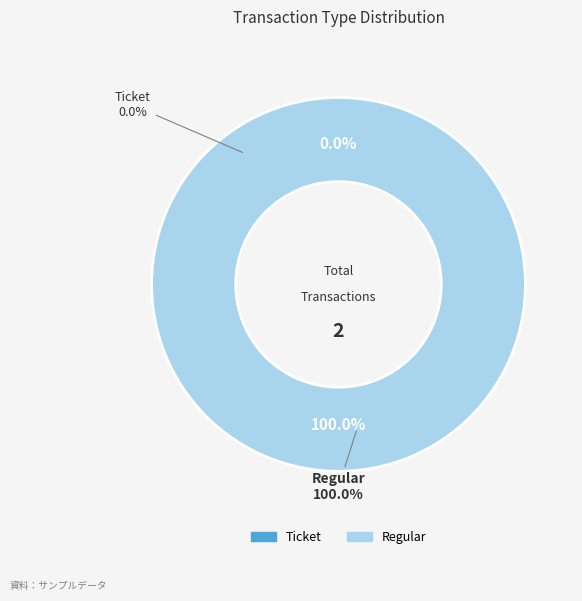

Which category has the biggest portion of the pie?

Regular